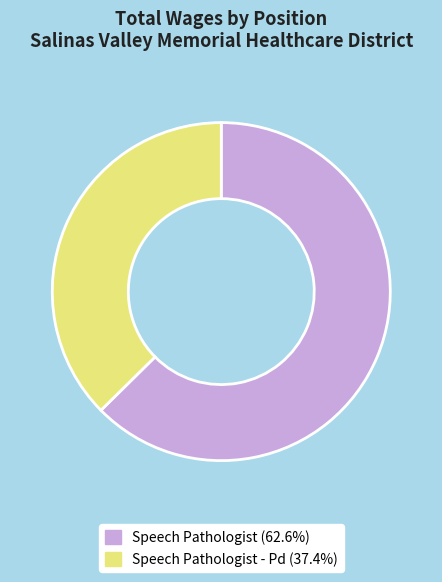

Count the number of slices in the pie.

2